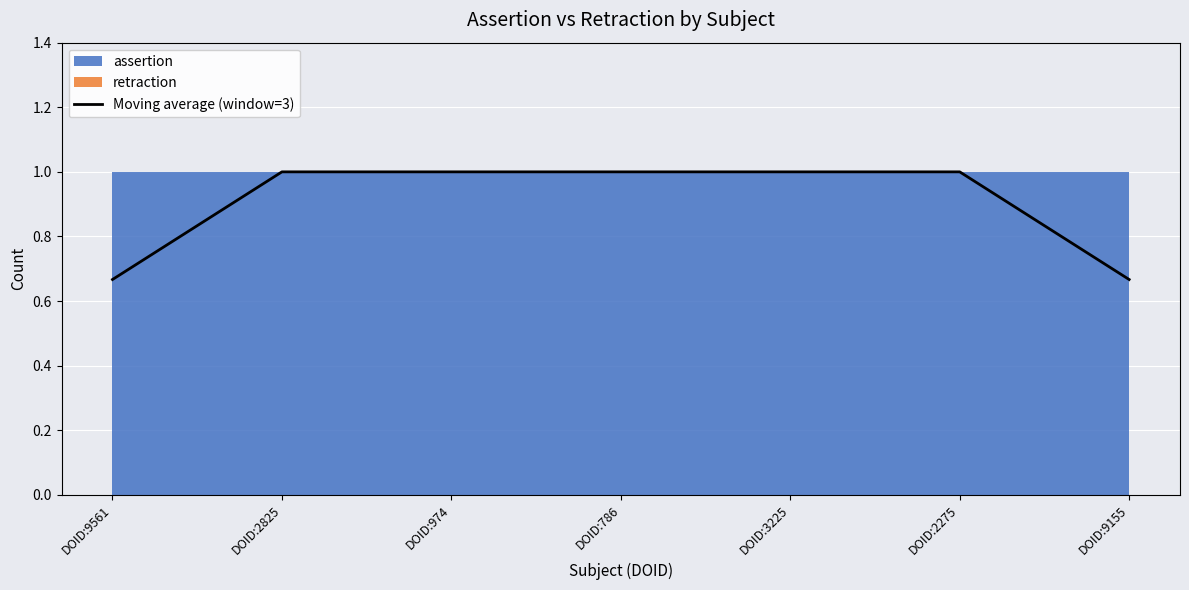

What position from the left is DOID:9561?

1